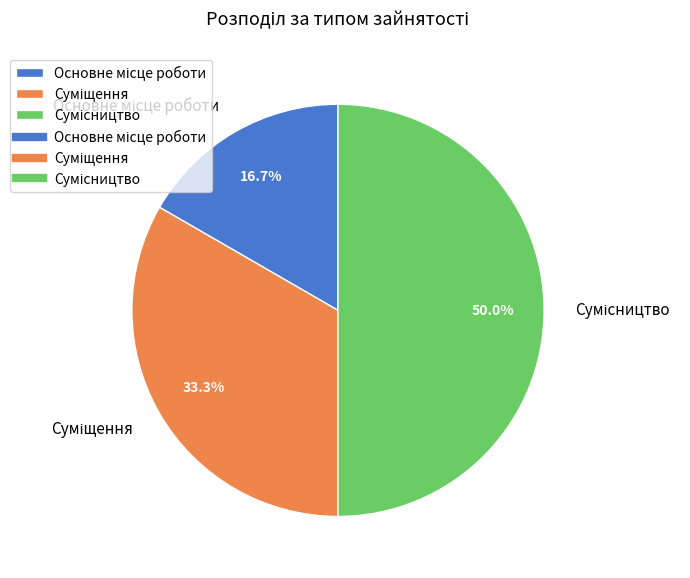

To the nearest percent, what is the combined percentage of Сумісництво and Основне місце роботи?

67%